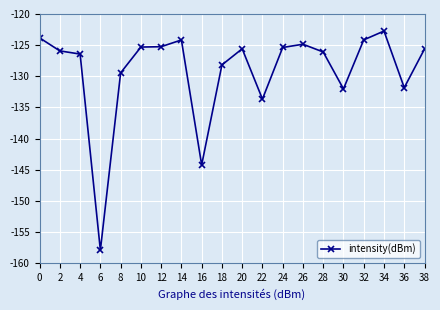

What is the difference between the values at 14 and 6?

33.7